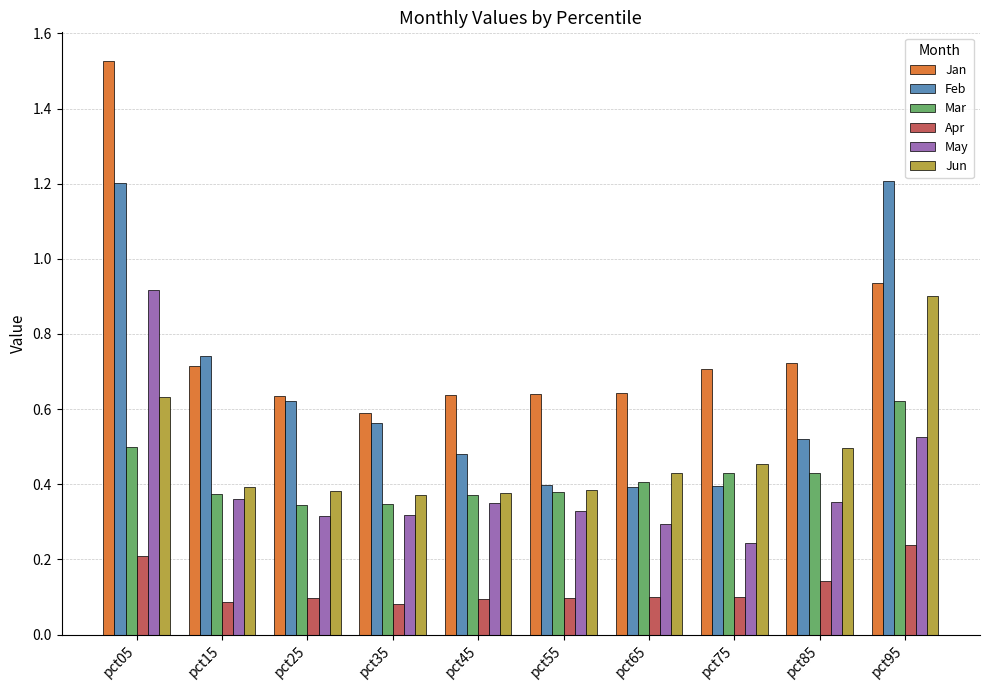

What are all the series names shown in the legend?

Jan, Feb, Mar, Apr, May, Jun